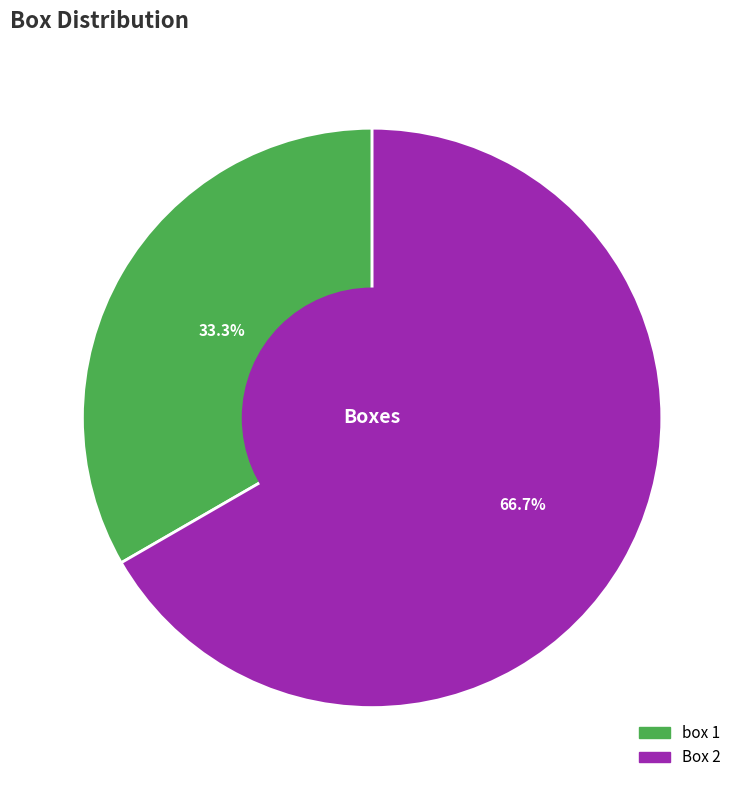

How much of the chart is everything except box 1?

66.7%